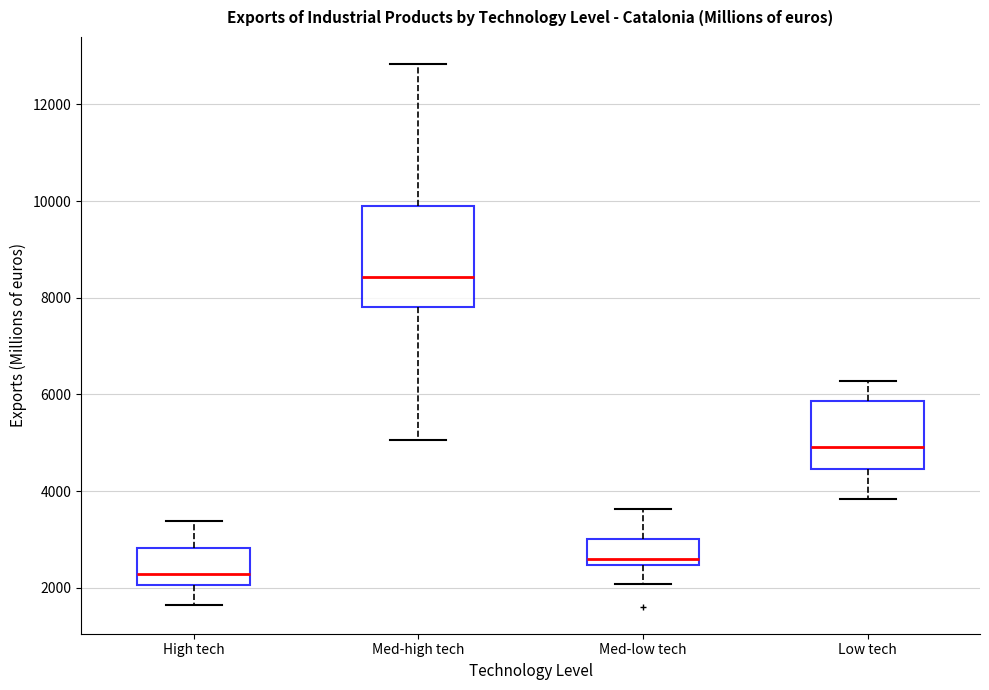

Which box is the tallest, from its lower edge to its upper edge?

Med-high tech